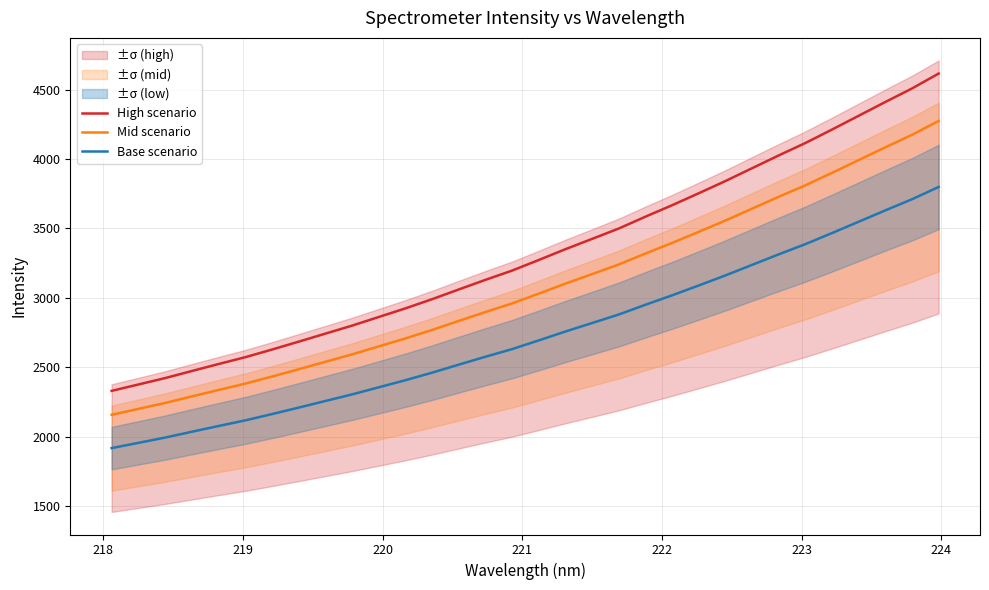

True or false: Mid scenario and High scenario intersect in this chart.

False